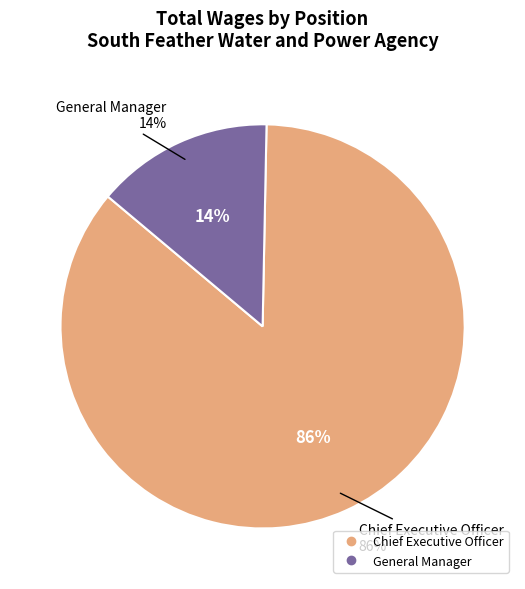

Between Chief Executive Officer and General Manager, which is larger?

Chief Executive Officer